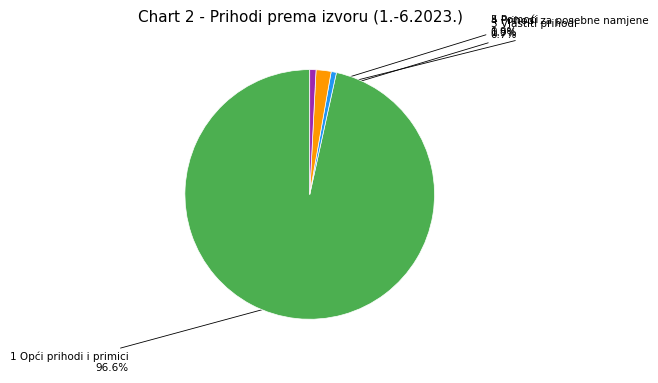

How many segments does this pie chart have?

4